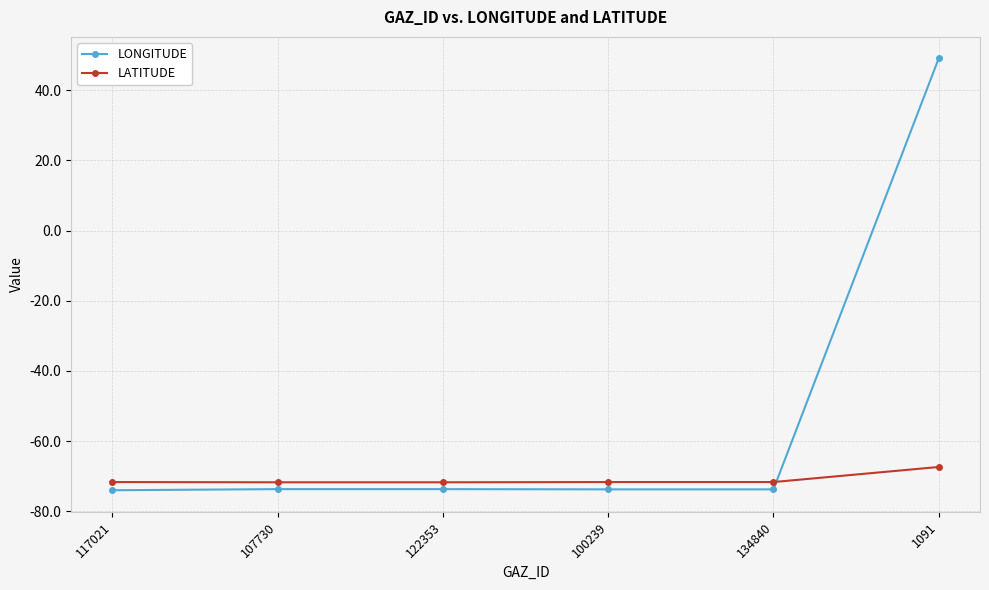

What is the sum of all LATITUDE values?

-425.8